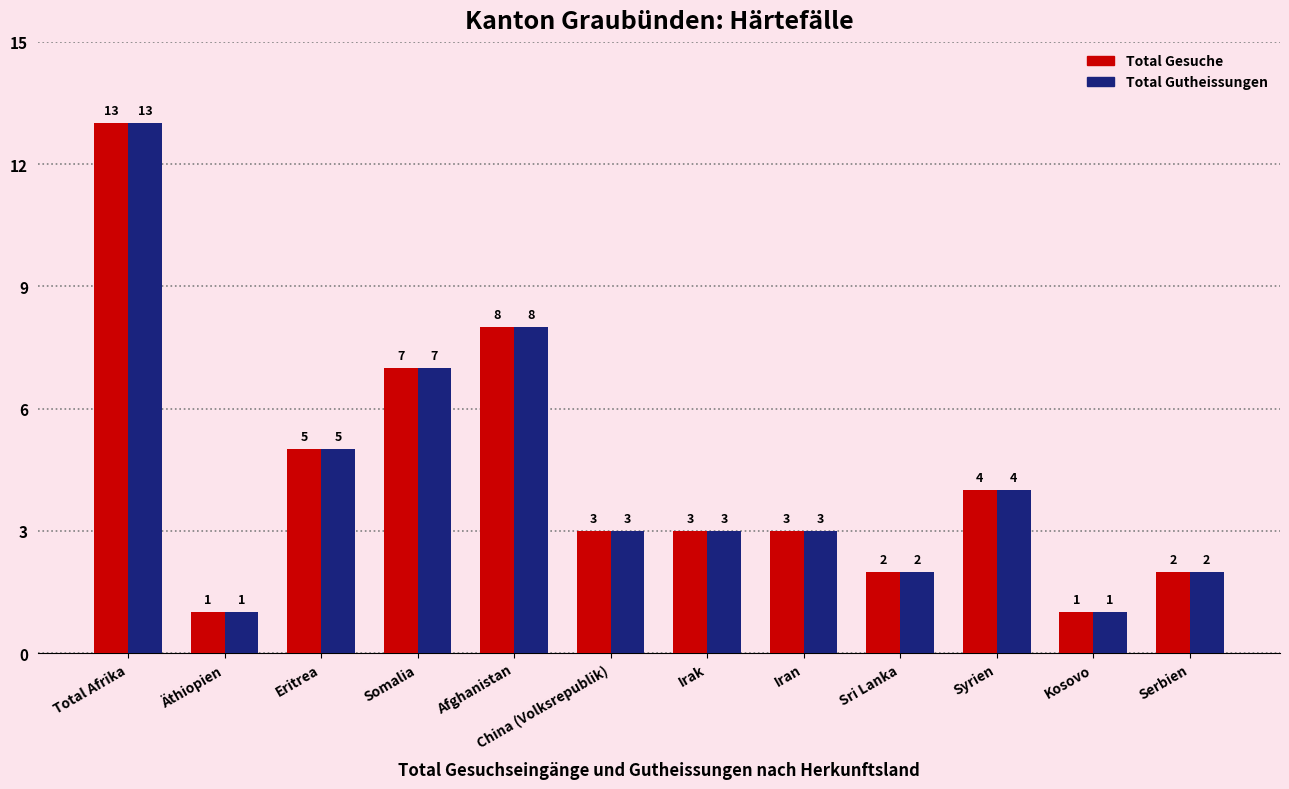

What is the average value of the Total Gutheissungen series?

4